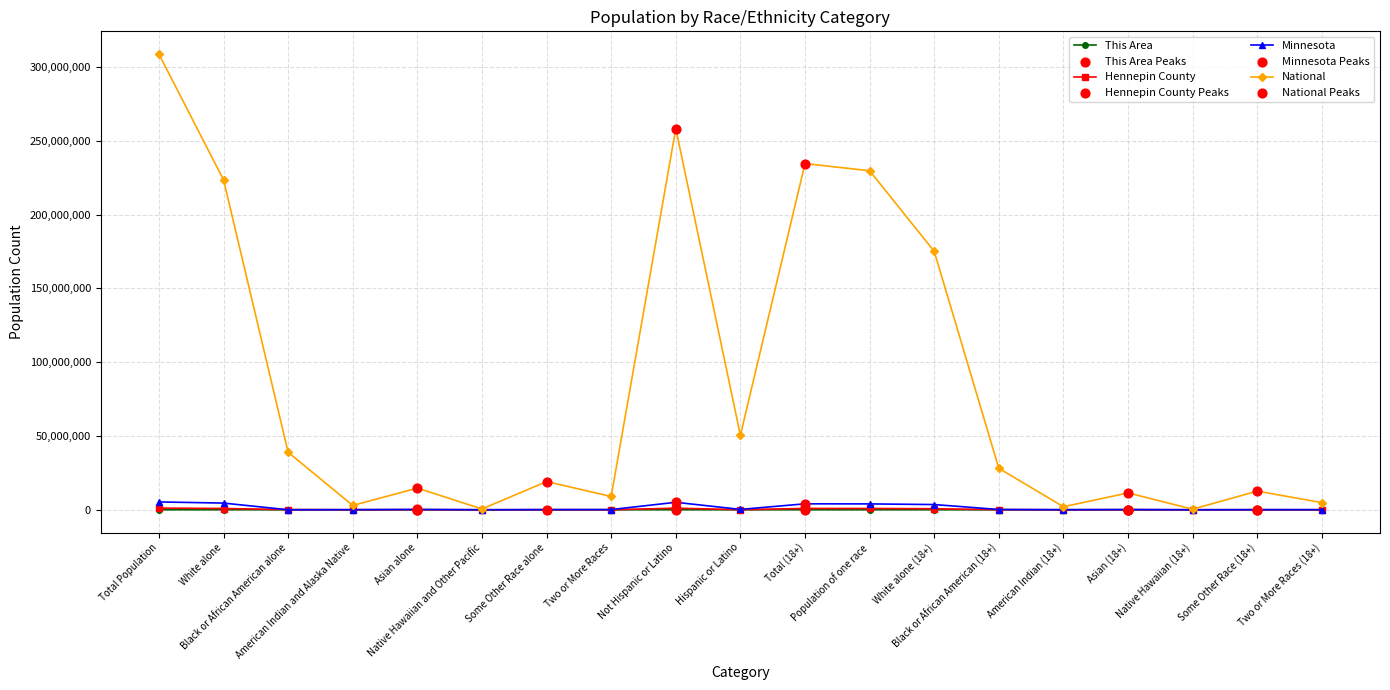

Which series has the largest range (max minus min)?

National